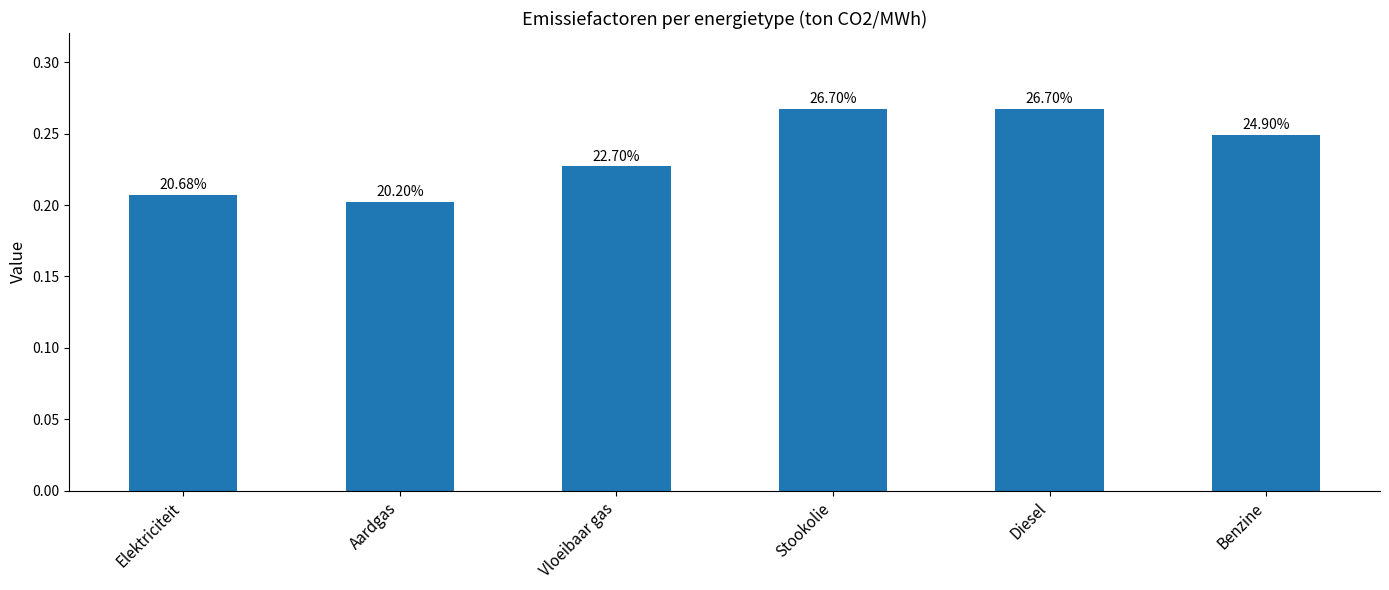

Reading left to right, what are all the values shown in this chart?

Elektriciteit=0.2	Aardgas=0.2	Vloeibaar gas=0.2	Stookolie=0.3	Diesel=0.3	Benzine=0.2